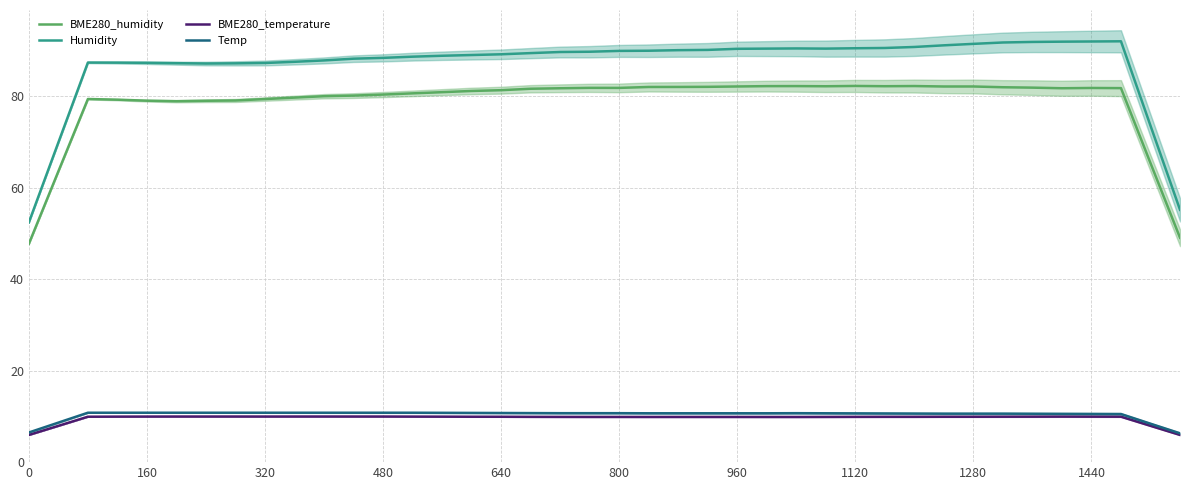

Reading left to right, extract all data points from this chart.

BME280_humidity: 47.7	63.6	79.4	79.2	79.0	78.9	79.0	79.0	79.4	79.7	80.0	80.1	80.3	80.6	80.9	81.1	81.3	81.6	81.7	81.8	81.8	82.0	82.0	82.0	82.1	82.2	82.2	82.2	82.2	82.2	82.2	82.1	82.1	81.9	81.9	81.7	81.8	81.7	65.4	49.0
Humidity: 52.4	69.9	87.3	87.3	87.3	87.2	87.1	87.2	87.2	87.5	87.8	88.2	88.4	88.6	88.8	89.0	89.1	89.4	89.6	89.7	89.9	89.9	90.0	90.1	90.3	90.4	90.4	90.4	90.5	90.5	90.7	91.1	91.4	91.7	91.8	91.9	91.9	92.0	73.5	55.2
BME280_temperature: 5.9	7.9	9.9	9.9	10.0	10.0	10.0	10.0	10.0	10.0	10.0	10.0	10.0	10.0	9.9	9.9	9.9	9.9	9.9	9.9	9.9	9.9	9.9	9.9	9.9	9.9	9.9	9.9	9.9	9.9	9.9	9.9	9.9	9.9	9.9	10.0	9.9	9.9	7.9	6.0
Temp: 6.5	8.6	10.8	10.8	10.8	10.8	10.8	10.8	10.8	10.8	10.8	10.8	10.8	10.8	10.8	10.8	10.7	10.7	10.7	10.7	10.7	10.7	10.7	10.7	10.7	10.7	10.7	10.7	10.7	10.6	10.6	10.6	10.6	10.6	10.6	10.6	10.5	10.5	8.4	6.3